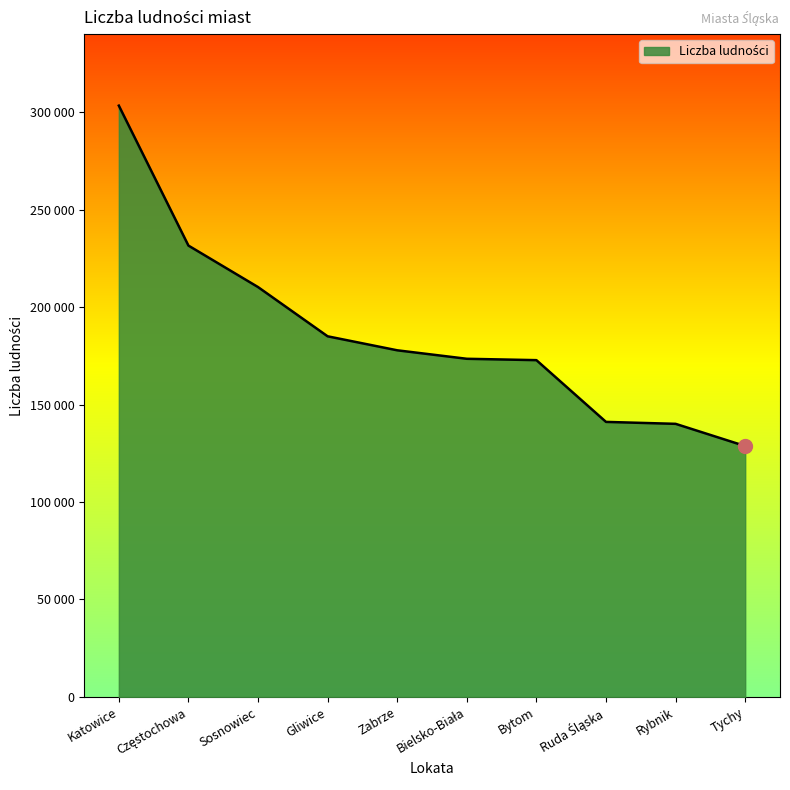

Is this an area chart (filled region under the line)?

Yes